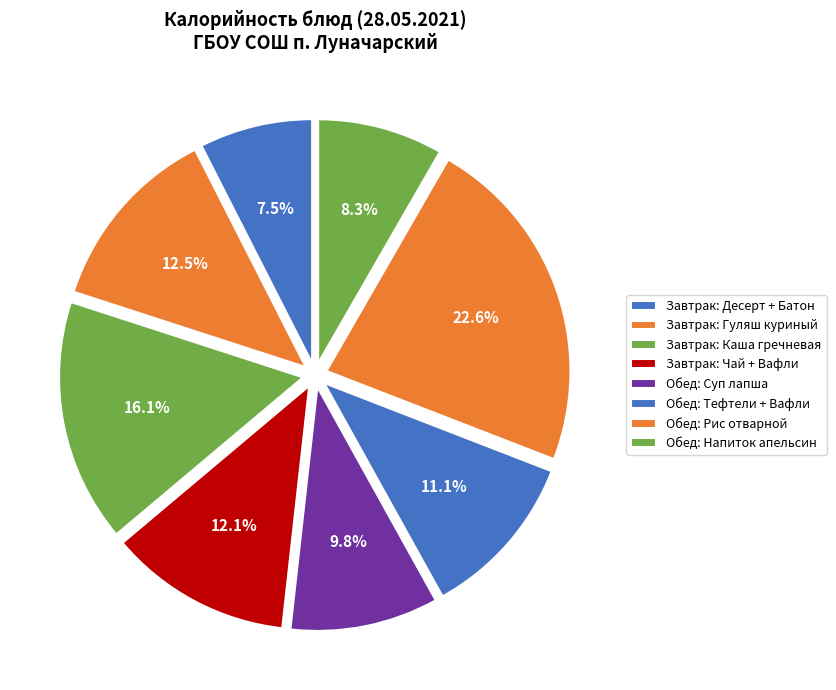

Count the number of slices in the pie.

8